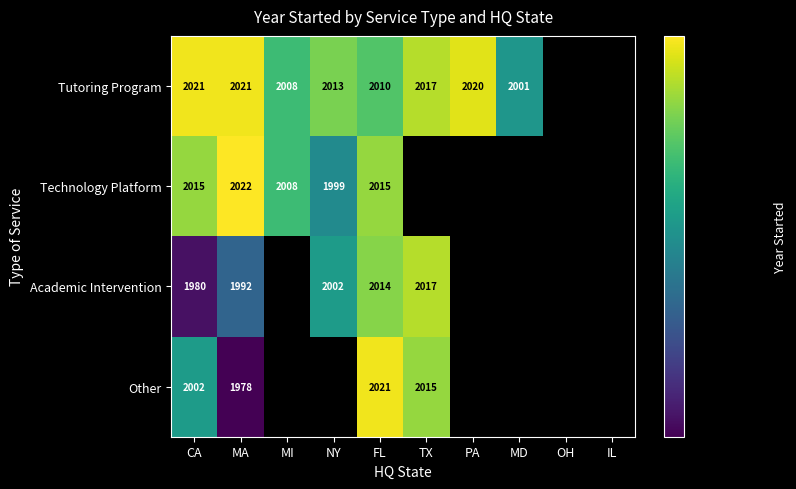

At CA, list the series in order from largest to smallest.

Tutoring Program, Technology Platform, Other, Academic Intervention